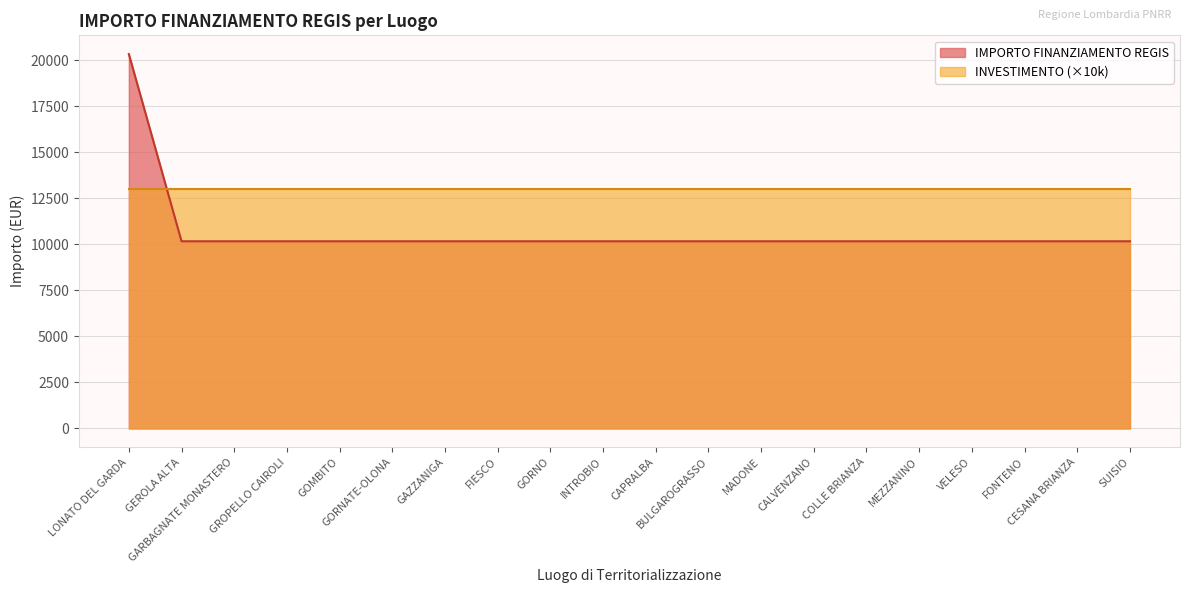

Which category has the highest value across all series?

LONATO DEL GARDA